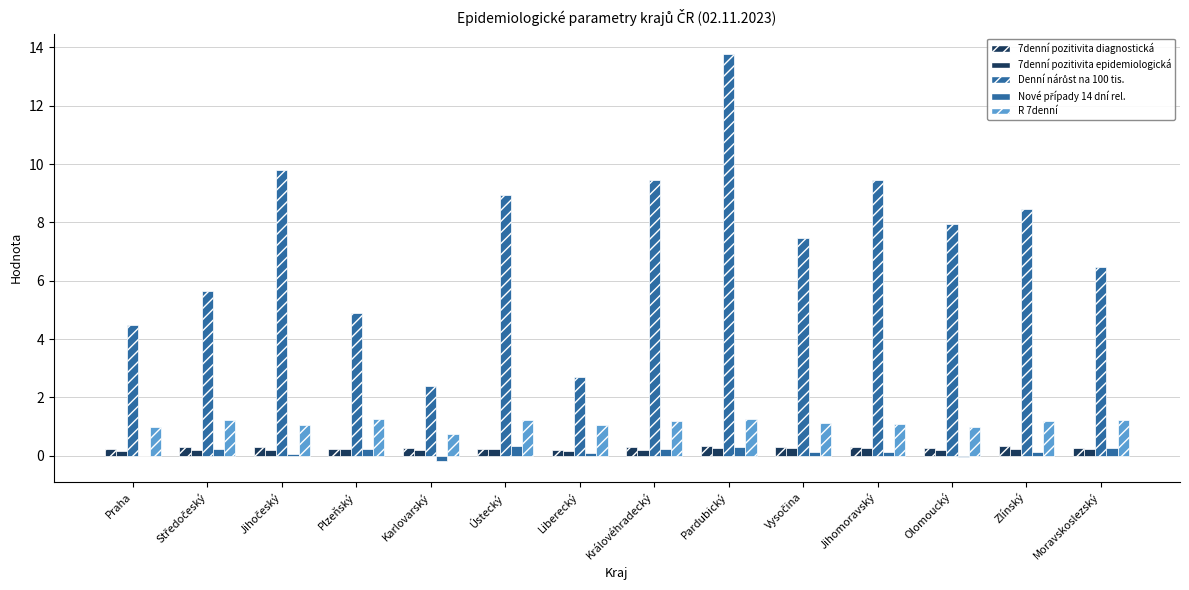

Reading left to right, what are all the values shown in this chart?

7denní pozitivita diagnostická: 0.2	0.3	0.3	0.2	0.3	0.2	0.2	0.3	0.3	0.3	0.3	0.3	0.3	0.3
7denní pozitivita epidemiologická: 0.2	0.2	0.2	0.2	0.2	0.2	0.2	0.2	0.3	0.3	0.3	0.2	0.2	0.2
Denní nárůst na 100 tis.: 4.5	5.7	9.8	4.9	2.4	8.9	2.7	9.4	13.8	7.5	9.5	7.9	8.4	6.5
Nové případy 14 dní rel.: 0.0	0.2	0.1	0.2	-0.2	0.3	0.1	0.2	0.3	0.1	0.1	-0.0	0.1	0.3
R 7denní: 1.0	1.2	1.1	1.3	0.8	1.2	1.1	1.2	1.3	1.1	1.1	1.0	1.2	1.2